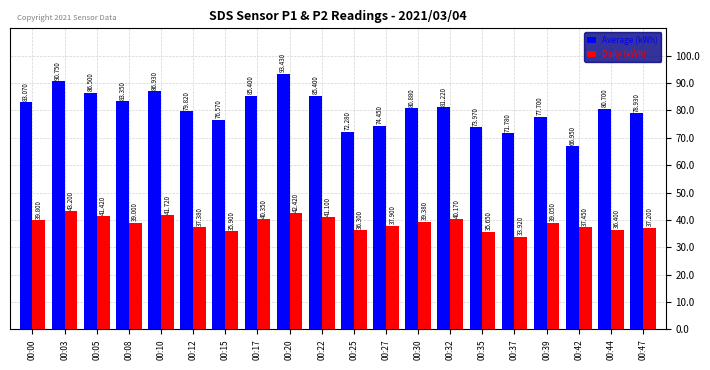

Which series has the largest range (max minus min)?

Average (kWh)